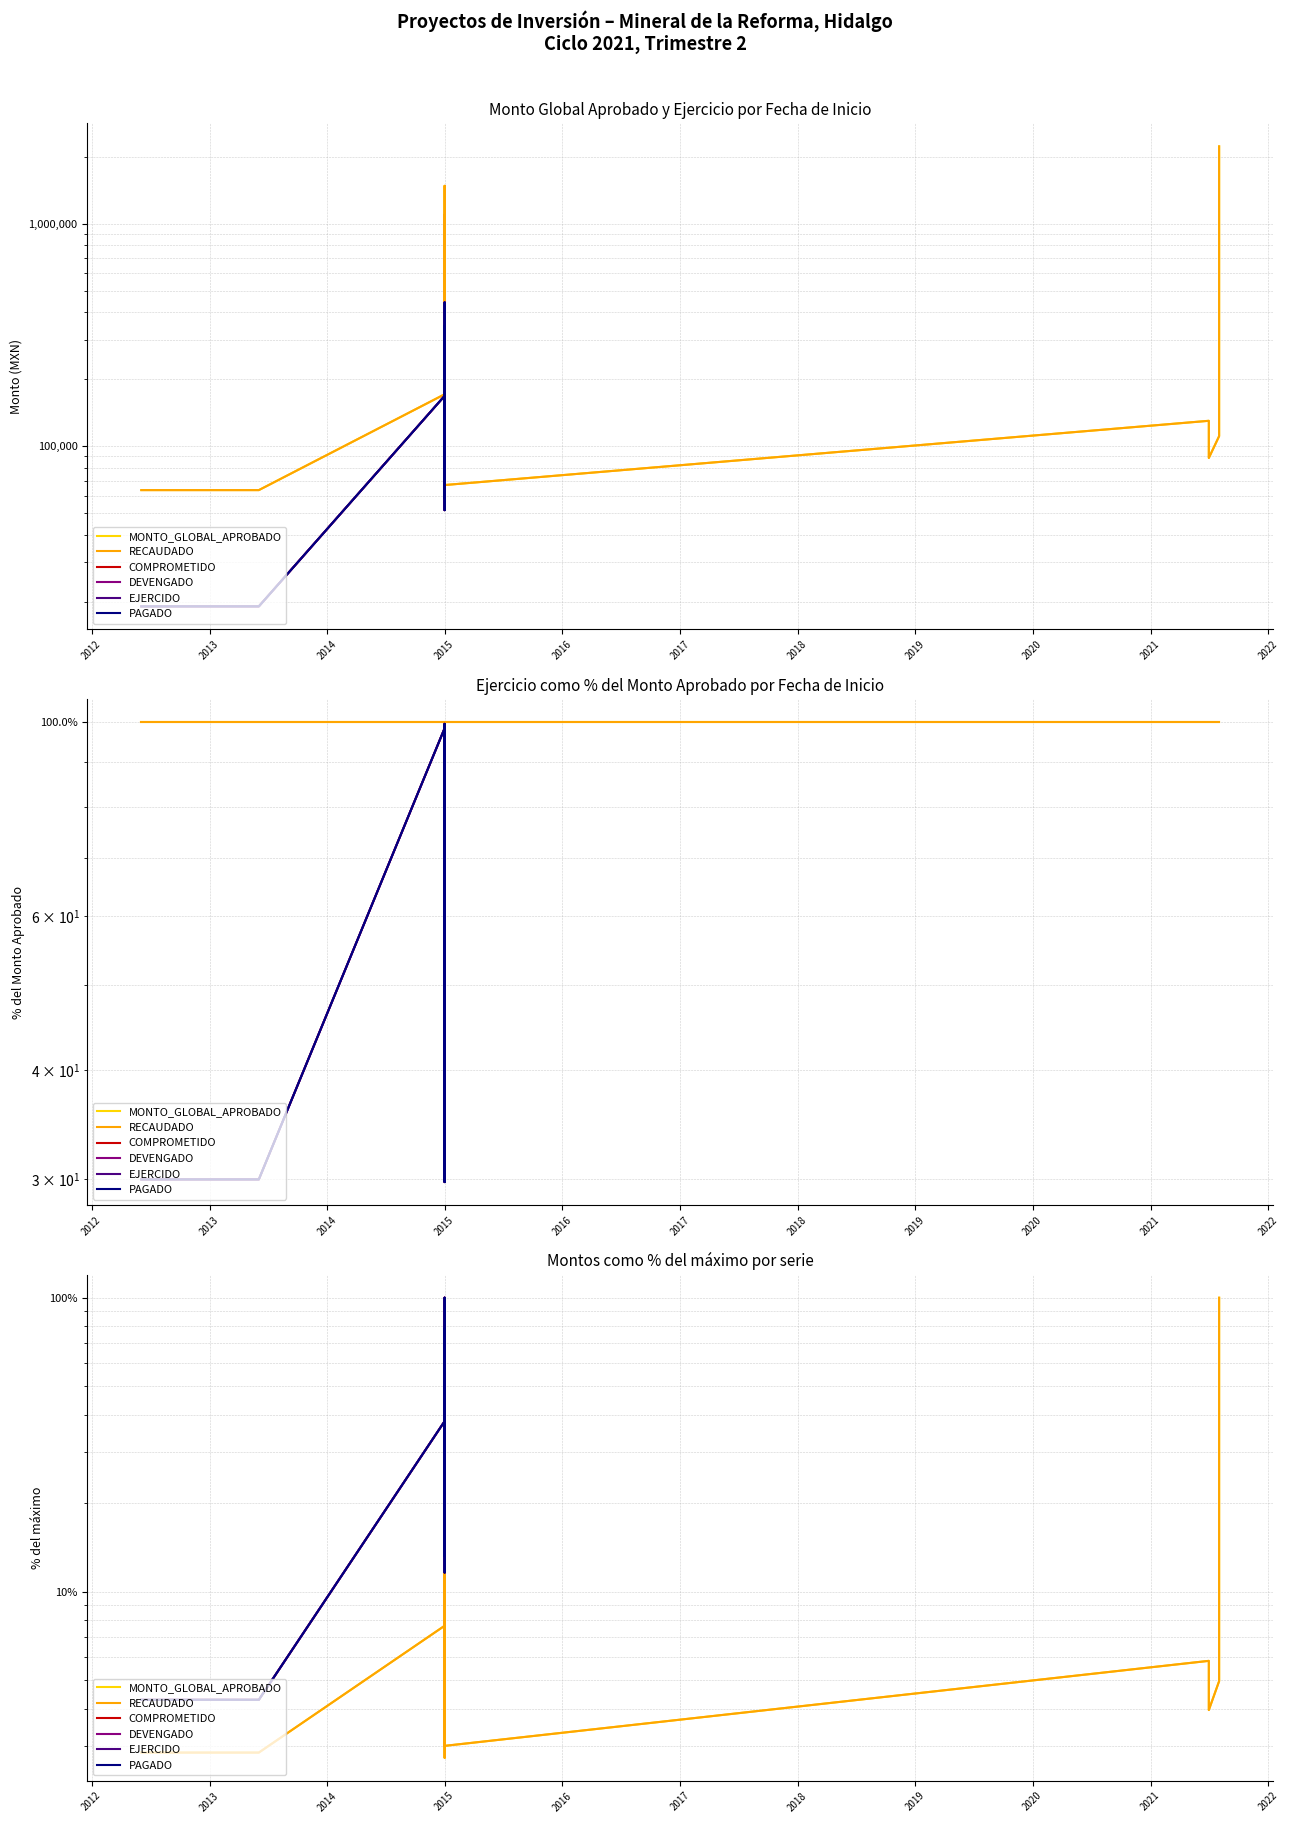

True or false: RECAUDADO has a value of 16.6 at 2015.

False